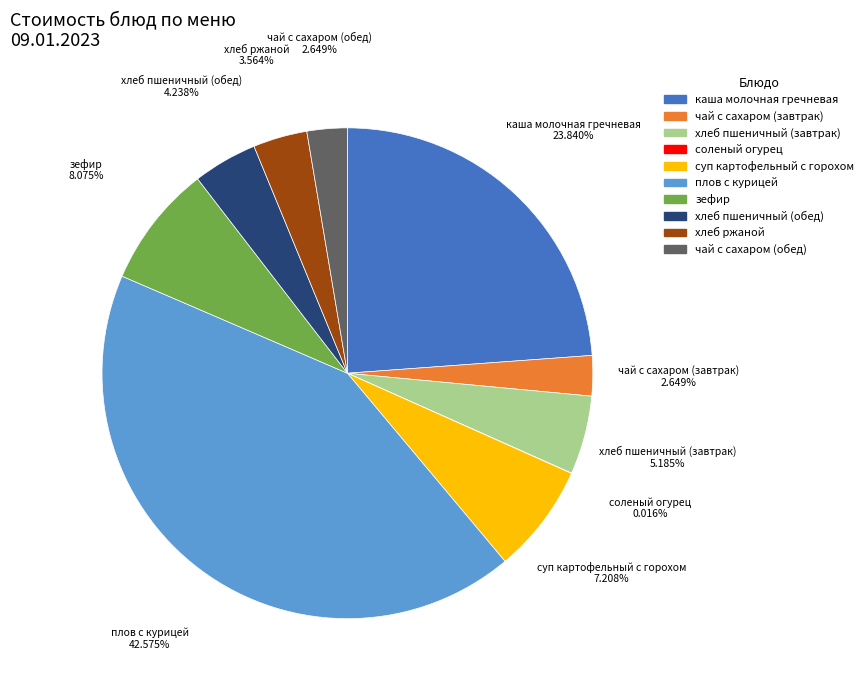

To the nearest percent, what is the difference between the чай с сахаром (обед) and хлеб пшеничный (обед) slice percentages?

2%